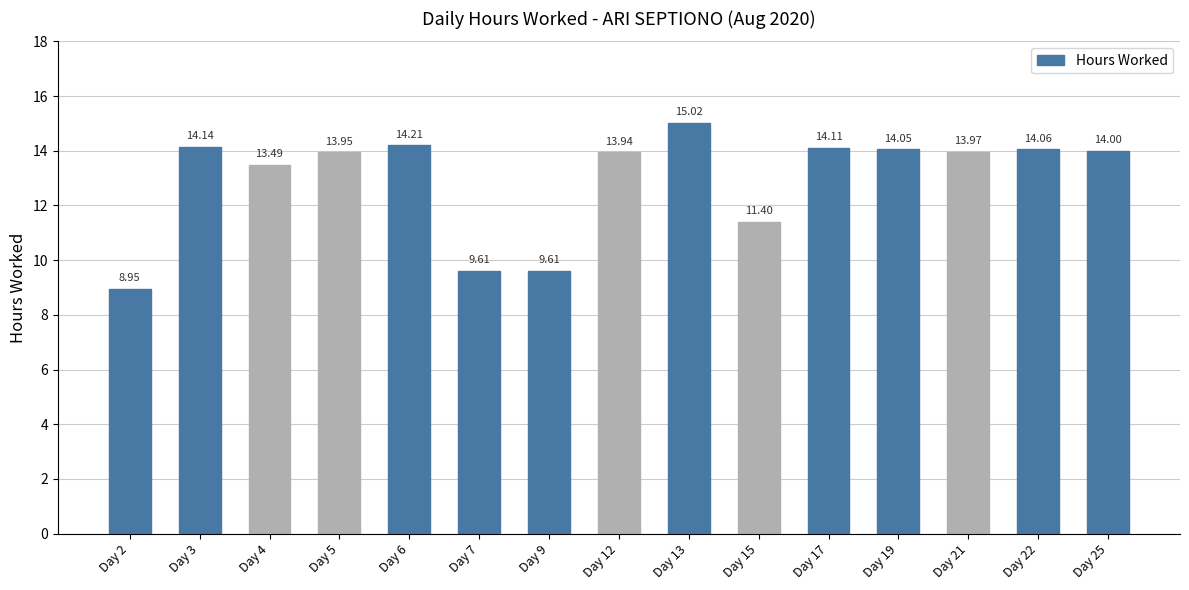

Which has a higher value, Day 5 or Day 4?

Day 5